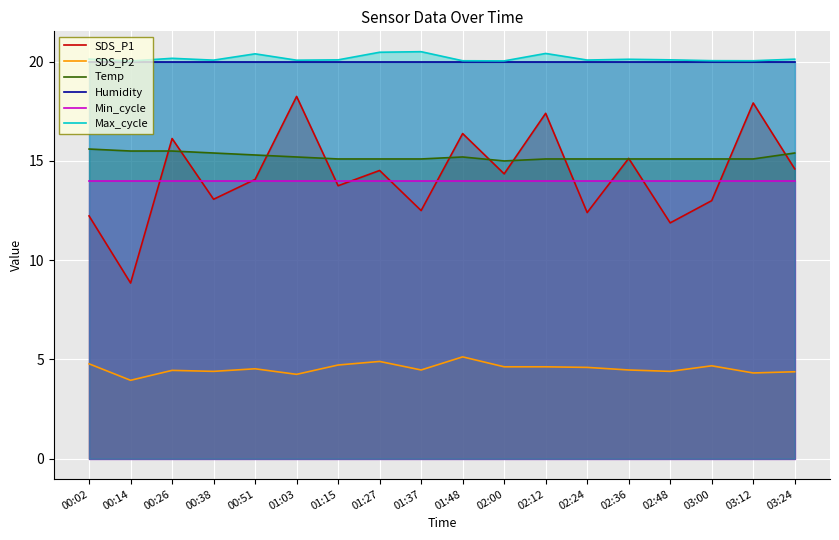

How many lines are shown in the chart?

6